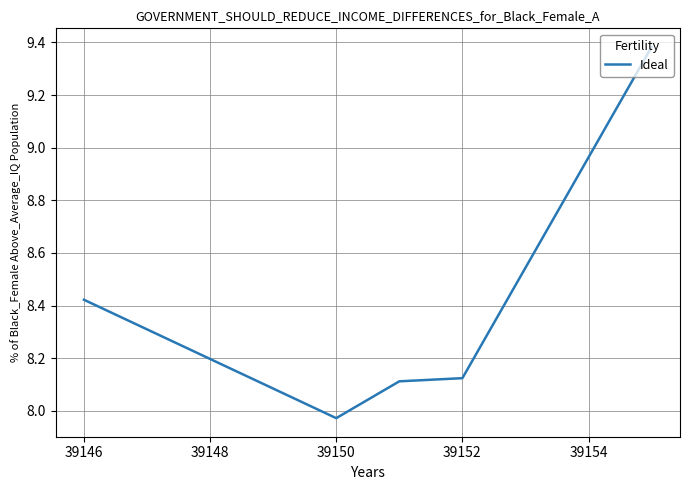

How many categories are shown in the chart?

5